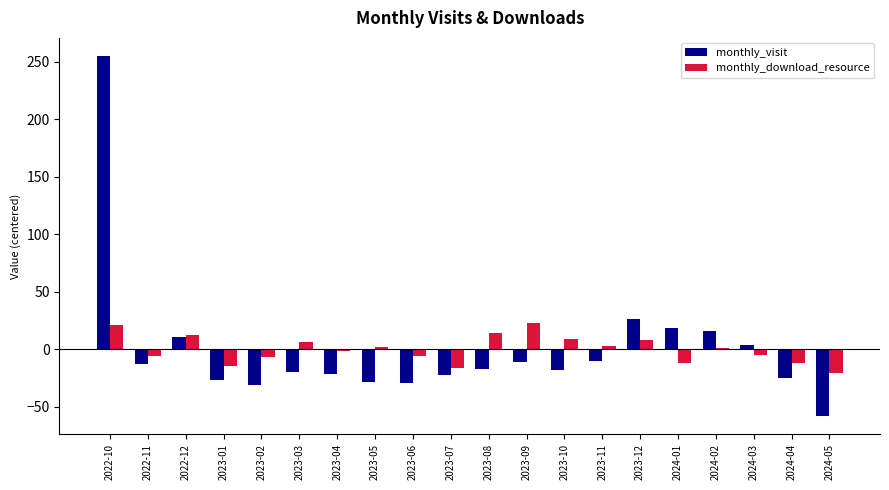

Which series has the widest spread of values?

monthly_visit